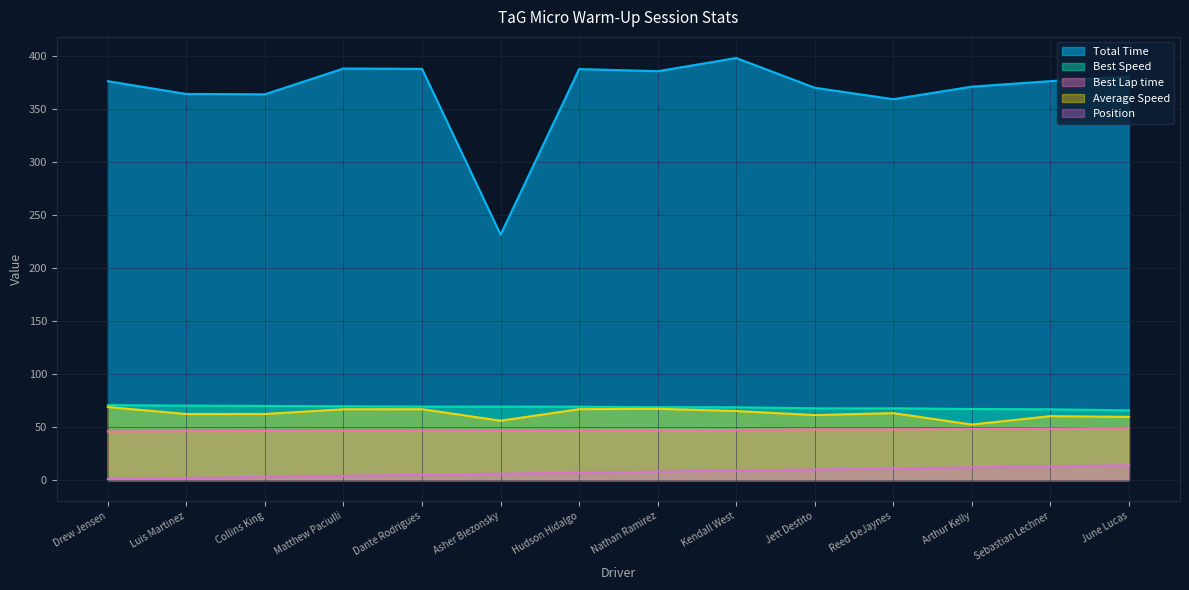

Reading left to right, extract all data points from this chart.

Total Time: 376.1	364.1	363.8	388.1	387.7	231.4	387.6	385.5	398.0	369.9	359.1	371.0	376.2	380.5
Best Lap time: 45.8	46.1	46.3	46.6	46.7	46.8	46.8	47.1	47.2	47.9	47.9	48.3	48.6	49.3
Best Speed: 70.7	70.2	70.0	69.6	69.3	69.3	69.2	68.7	68.7	67.7	67.7	67.0	66.7	65.7
Position: 1.0	2.0	3.0	4.0	5.0	6.0	7.0	8.0	9.0	10.0	11.0	12.0	13.0	14.0
Average Speed: 68.9	62.3	62.3	66.8	66.9	56.0	66.9	67.2	65.1	61.3	63.2	52.4	60.3	59.6